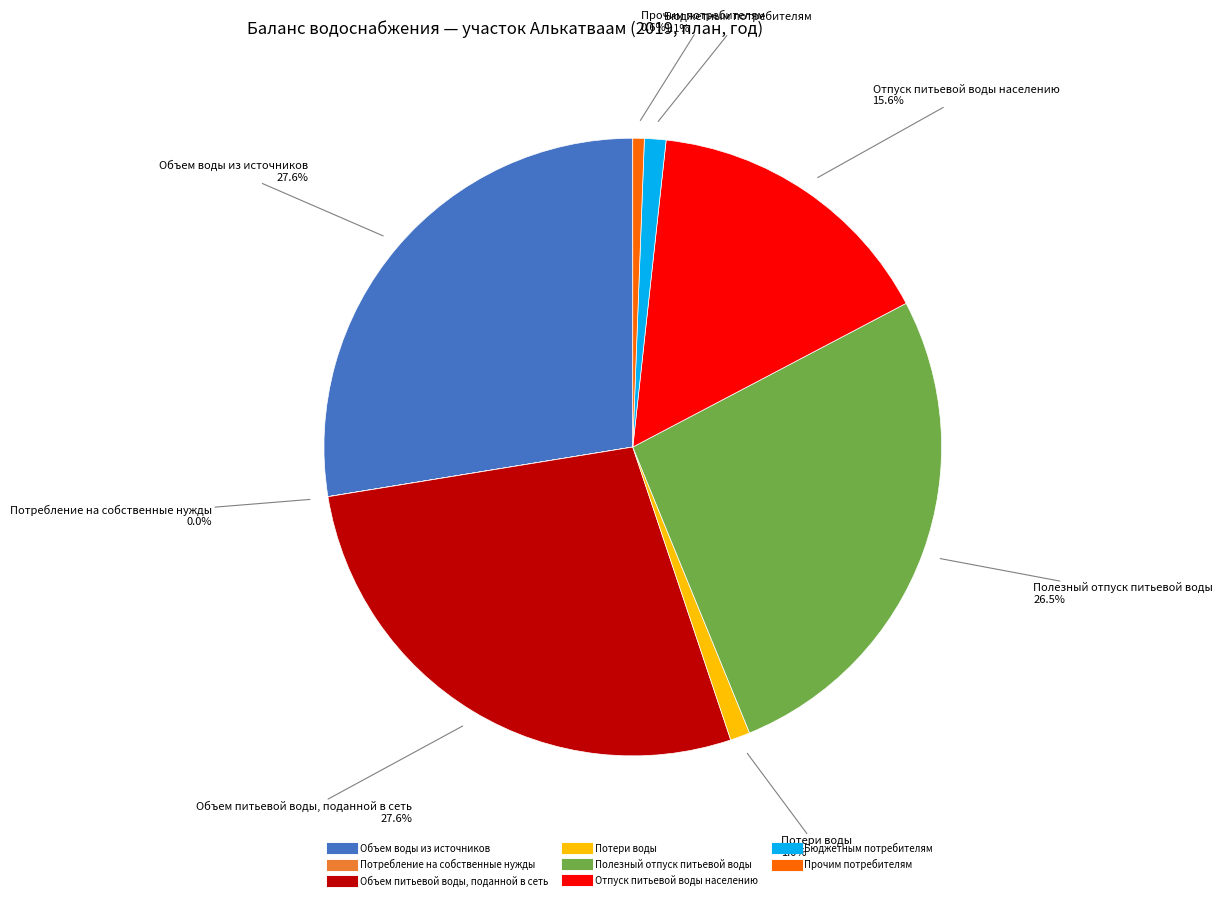

Is there any slice that represents more than half of the pie?

No